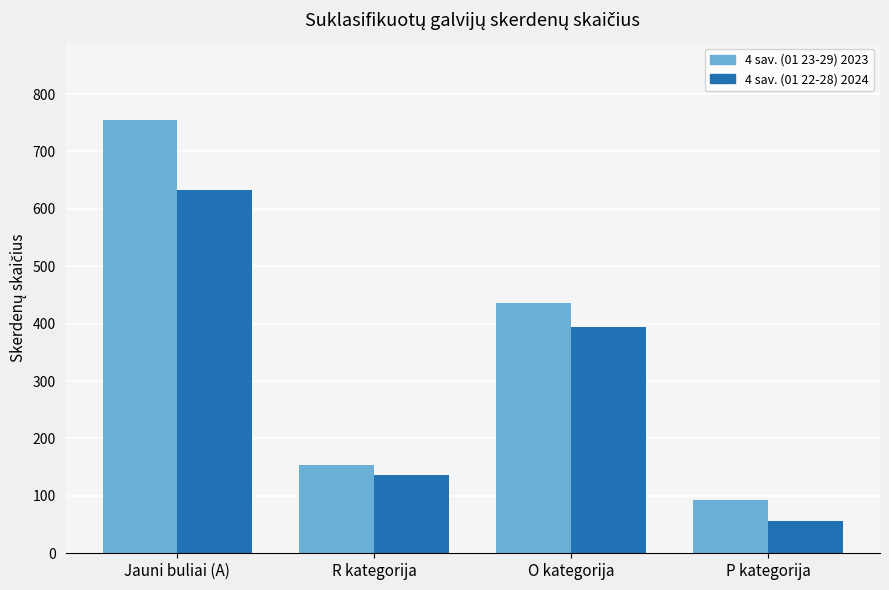

What is the difference between the highest and lowest values at O kategorija?

42